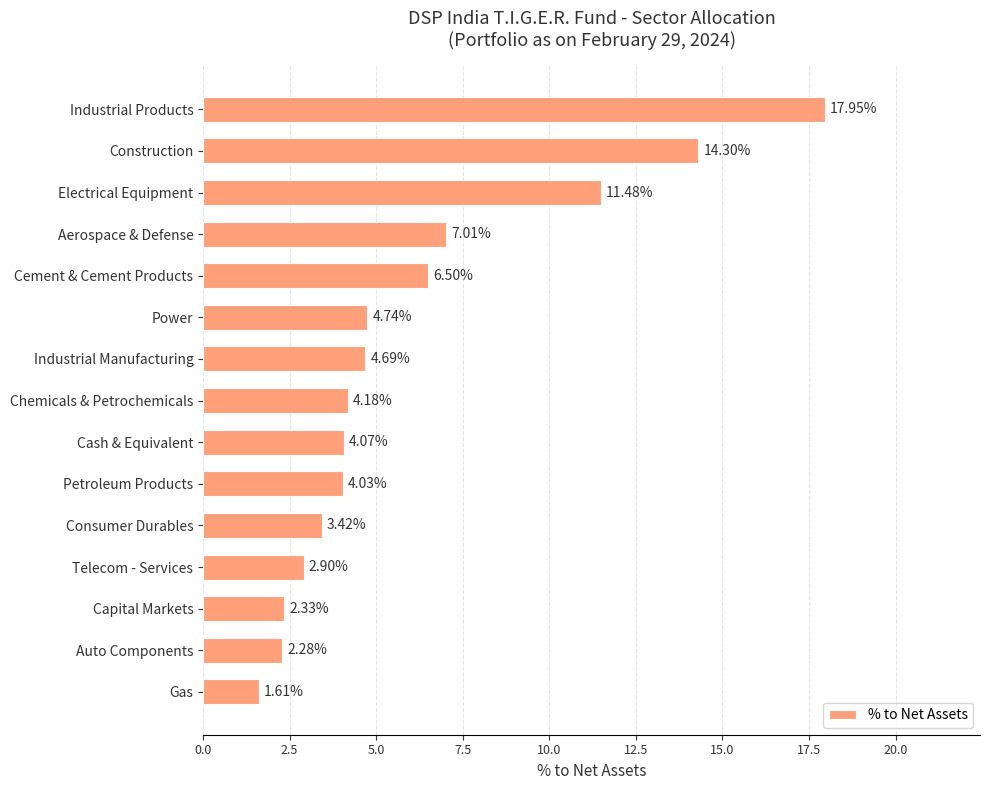

Rank the categories by value from lowest to highest.

Gas, Auto Components, Capital Markets, Telecom - Services, Consumer Durables, Petroleum Products, Cash & Equivalent, Chemicals & Petrochemicals, Industrial Manufacturing, Power, Cement & Cement Products, Aerospace & Defense, Electrical Equipment, Construction, Industrial Products